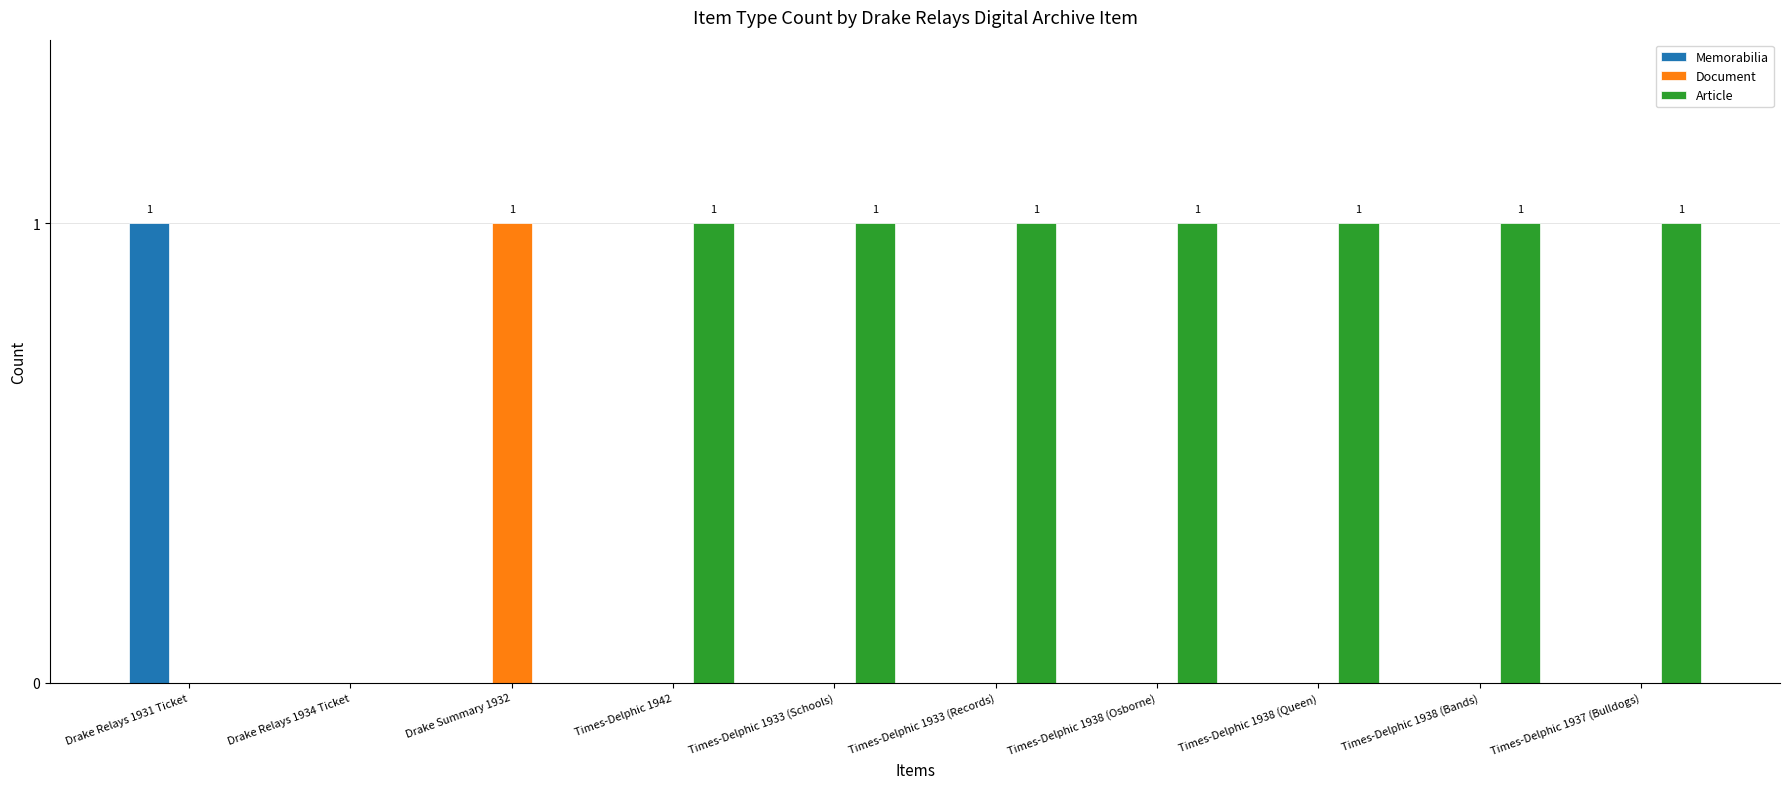

True or false: Article has a value of 1 at Times-Delphic 1938 (Osborne).

True